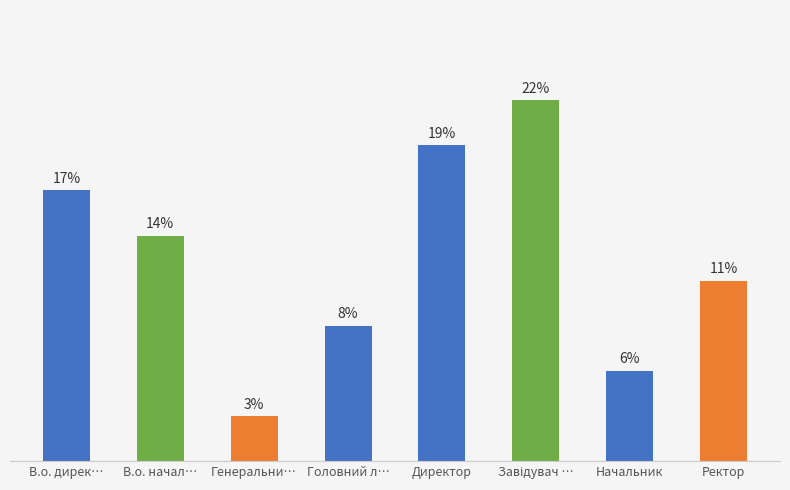

What position from the left is Директор?

5